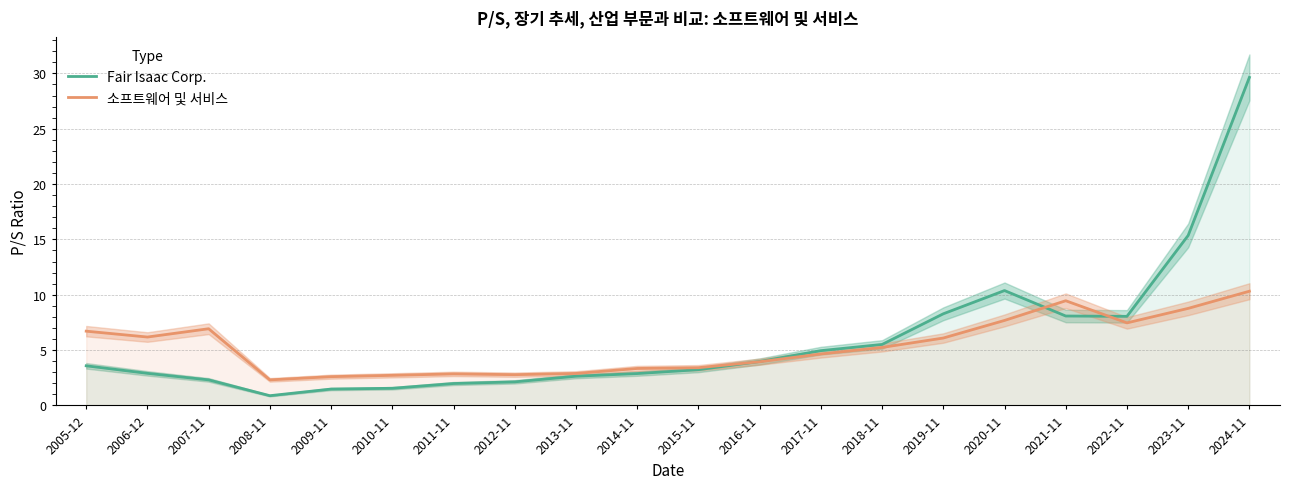

Rank the series by their maximum value, from lowest to highest.

소프트웨어 및 서비스, Fair Isaac Corp.